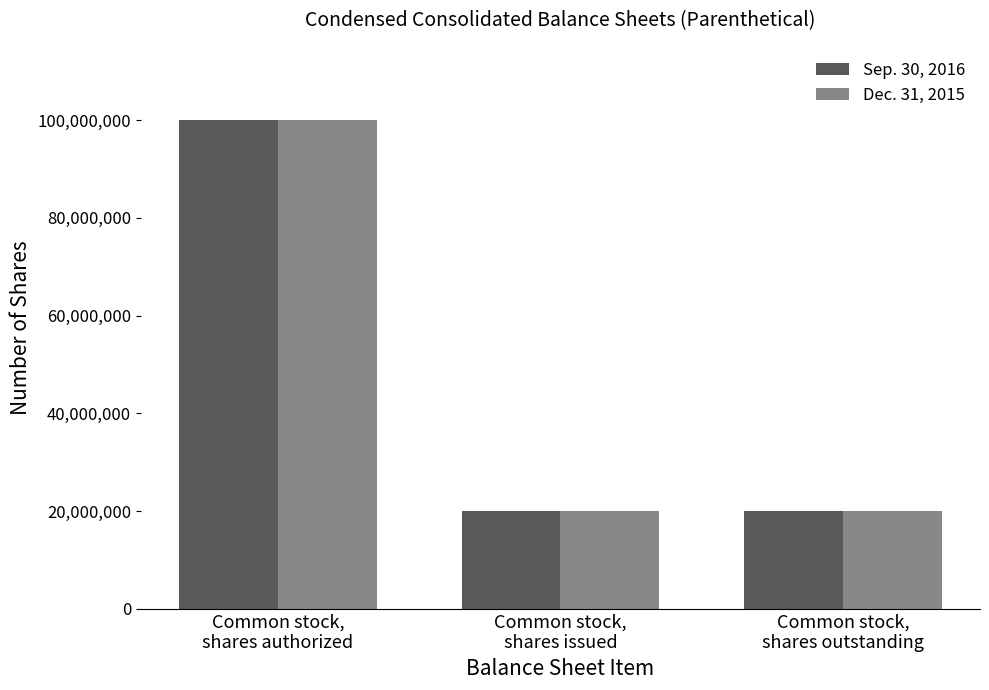

Reading left to right, what are all the values shown in this chart?

Sep. 30, 2016: Common stock,
shares authorized=100000000	Common stock,
shares issued=19920325	Common stock,
shares outstanding=19920325
Dec. 31, 2015: Common stock,
shares authorized=100000000	Common stock,
shares issued=19920325	Common stock,
shares outstanding=19920325